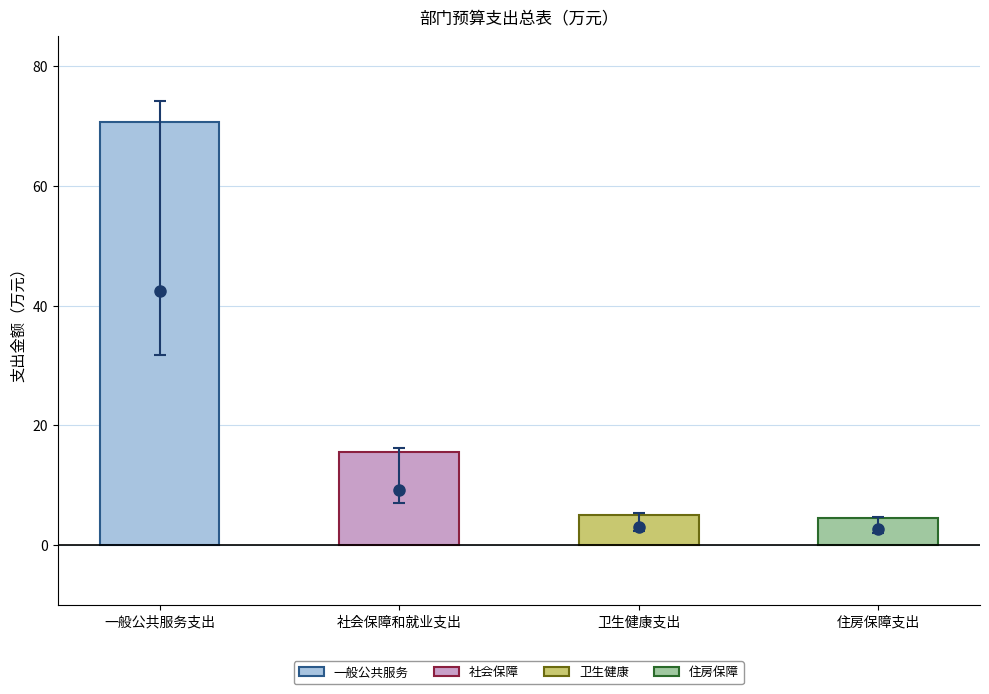

True or false: the data shows 5.1 at 卫生健康支出.

True